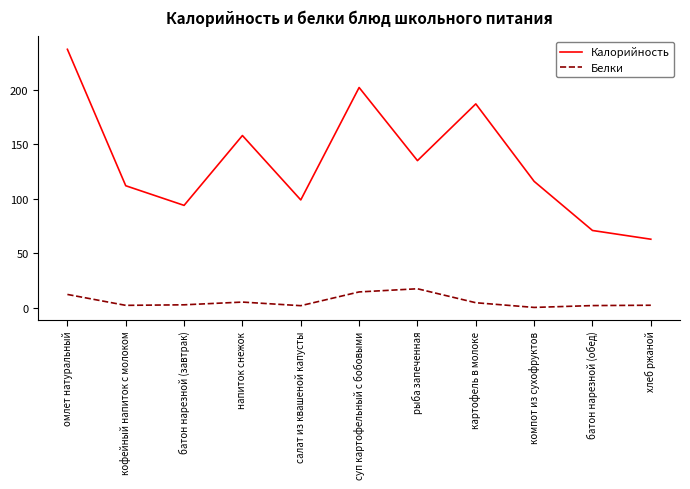

What is the difference between the highest and lowest values at батон нарезной (завтрак)?

91.1